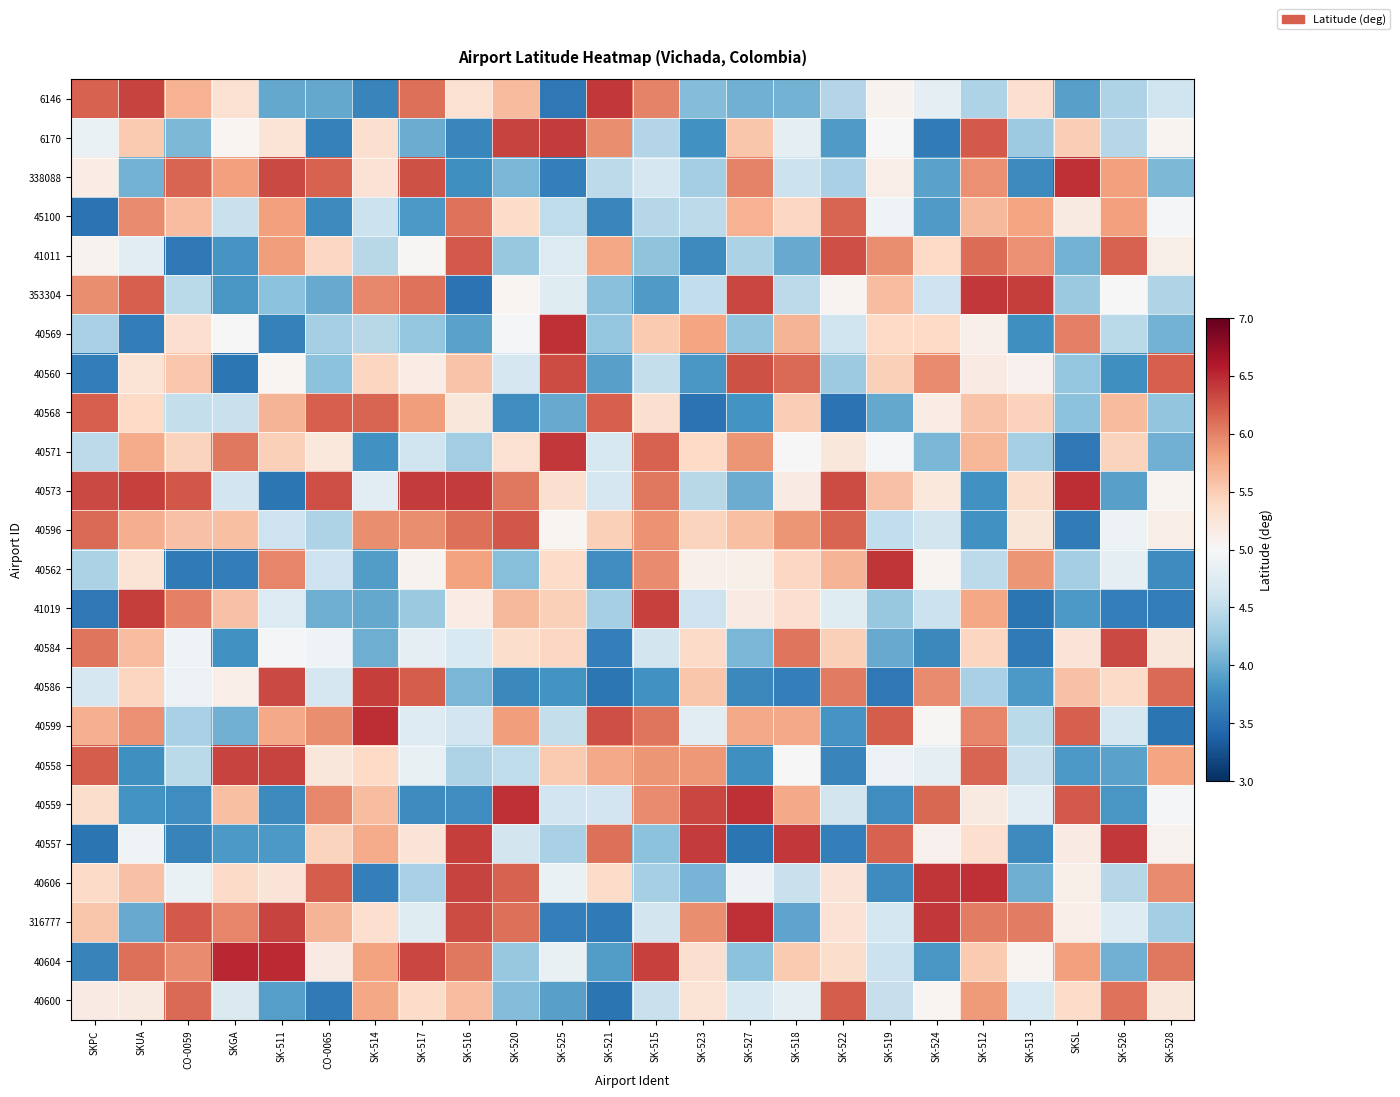

How many categories are shown in the chart?

24